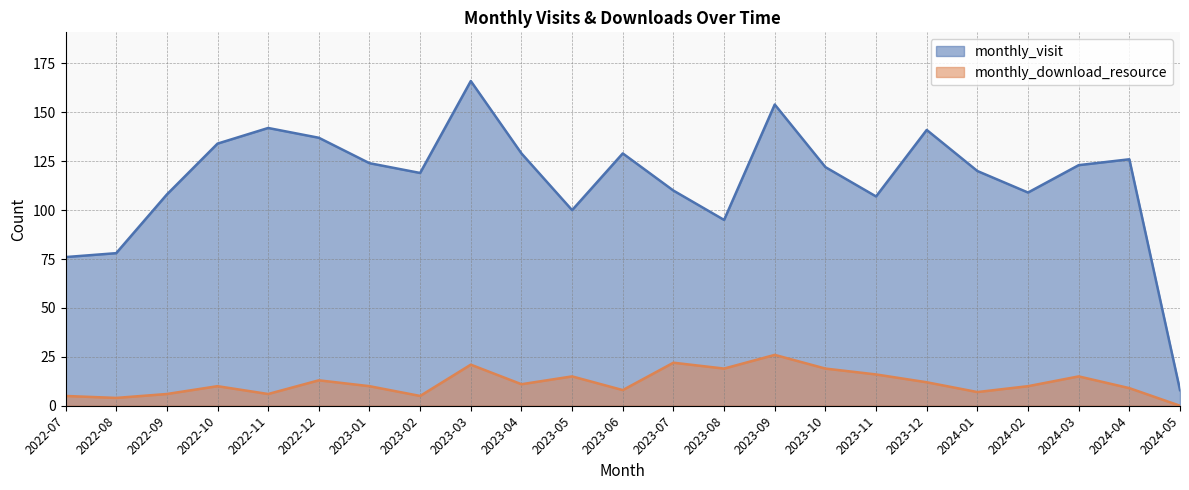

How many lines are shown in the chart?

2